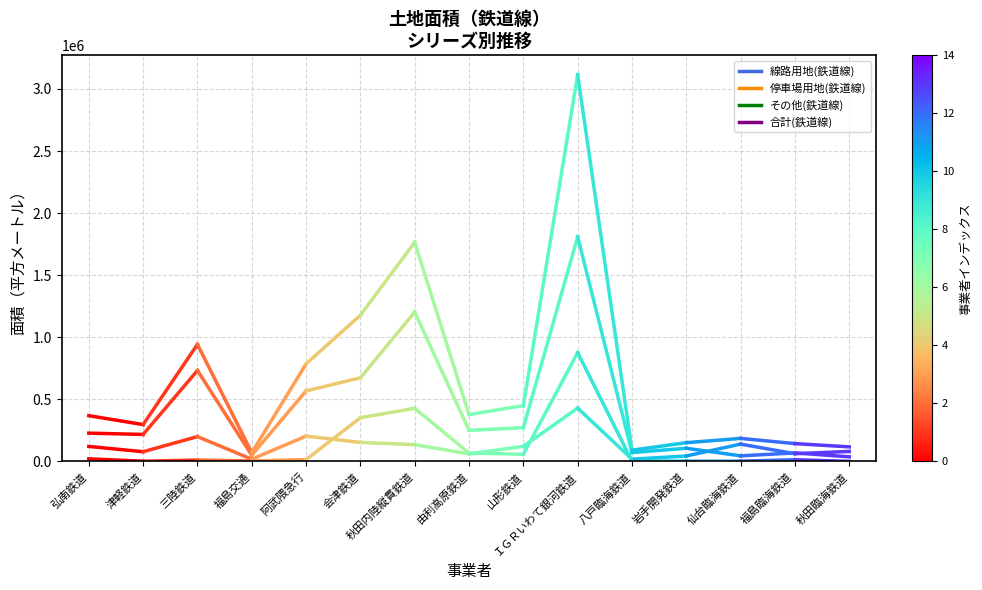

Is this an area chart (filled region under the line)?

No